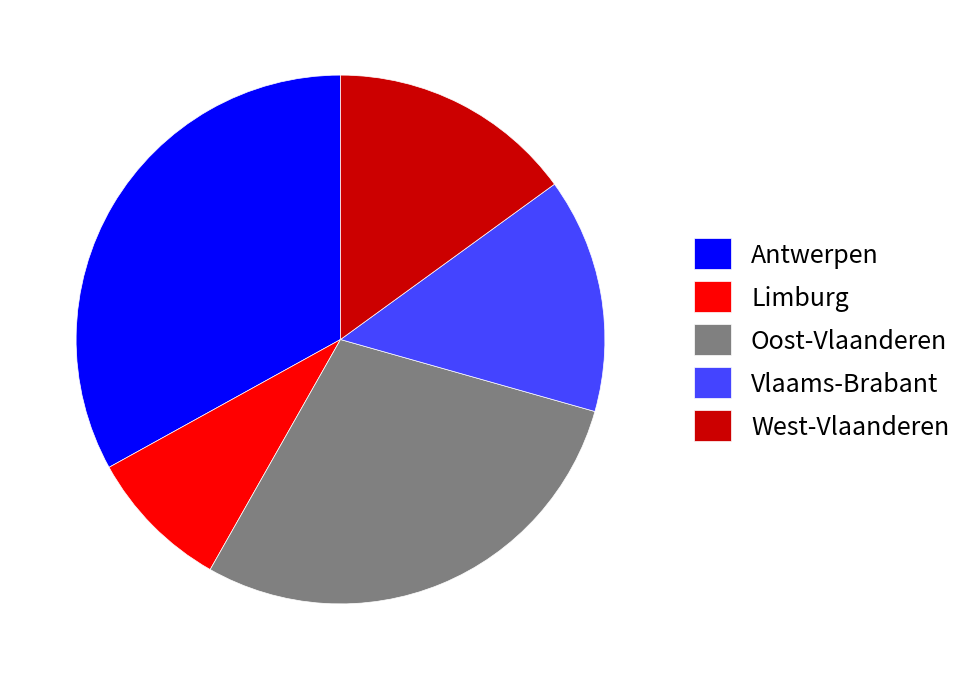

Combined, do Limburg and Vlaams-Brabant account for over 50%?

No